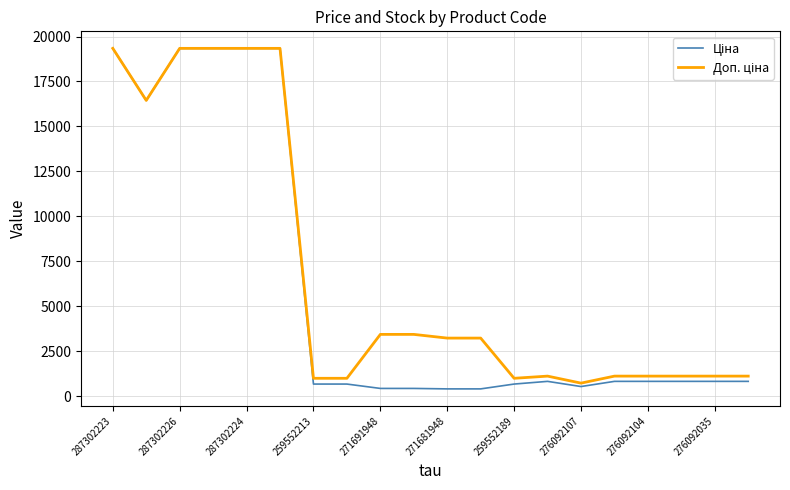

What is the greatest value displayed?

19343.1